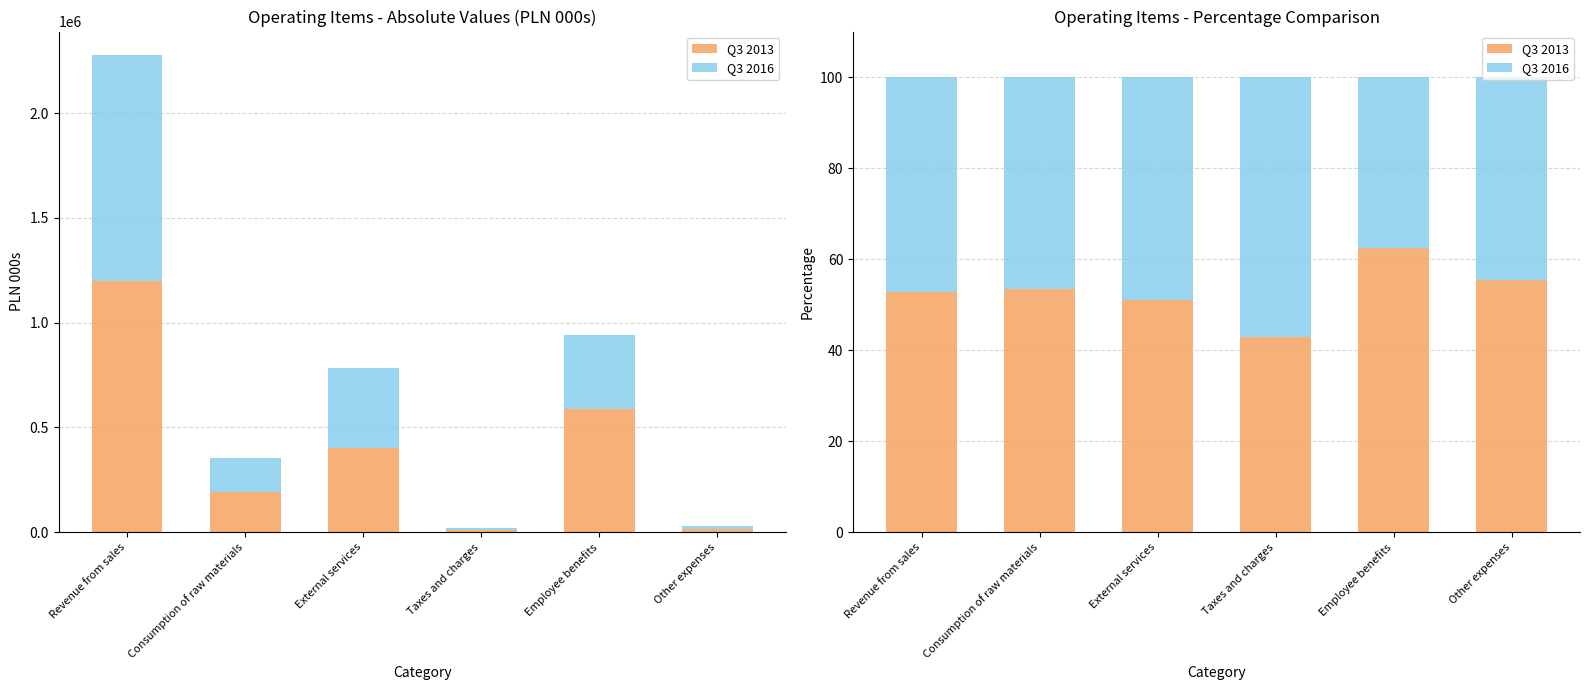

Is the value of Q3 2013 at Taxes and charges greater than the value of Q3 2016 at Revenue from sales?

No